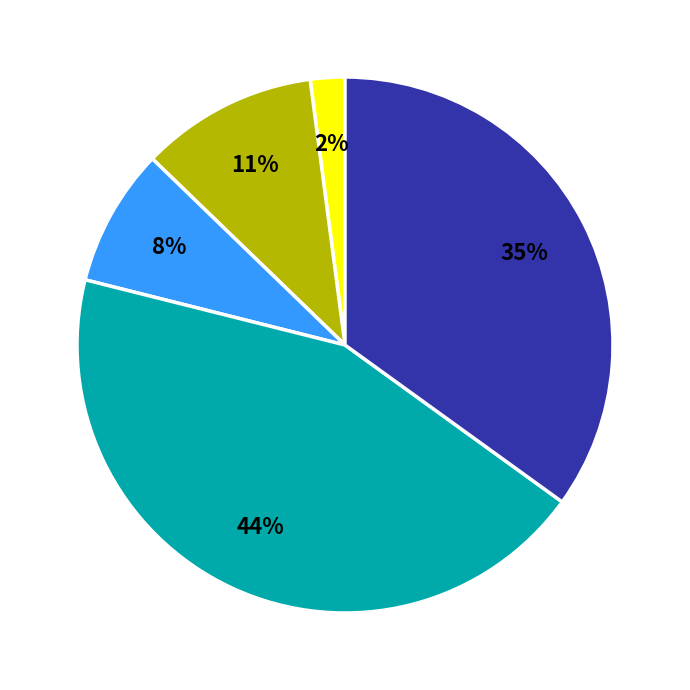

To the nearest percent, what is the difference between the largest and smallest slice percentages?

42%